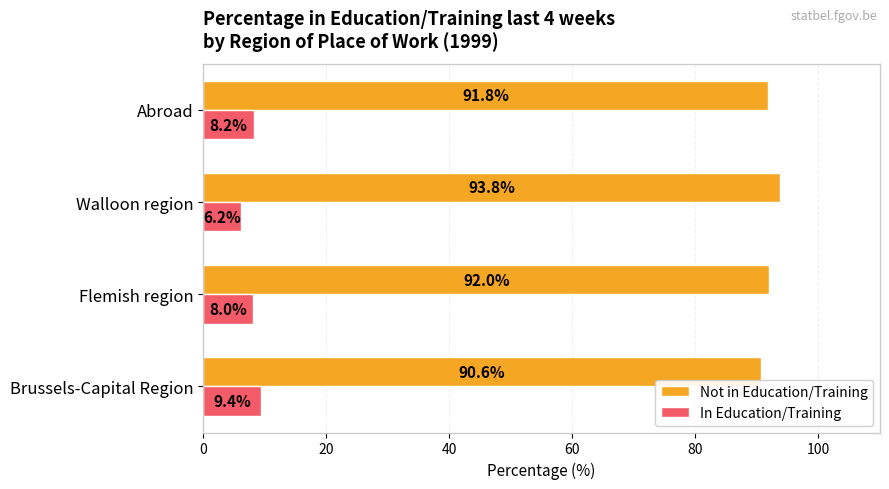

Rank the series by their average value, from lowest to highest.

In Education/Training, Not in Education/Training